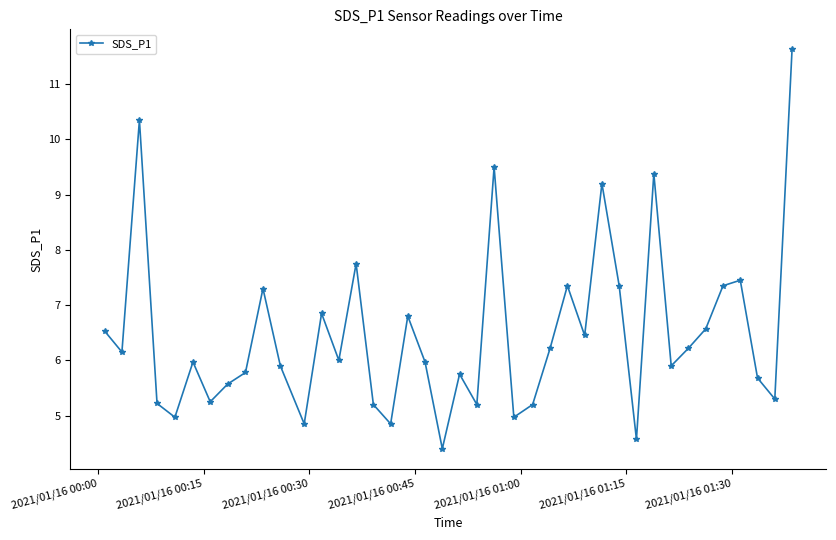

How many data points does each series have?

40